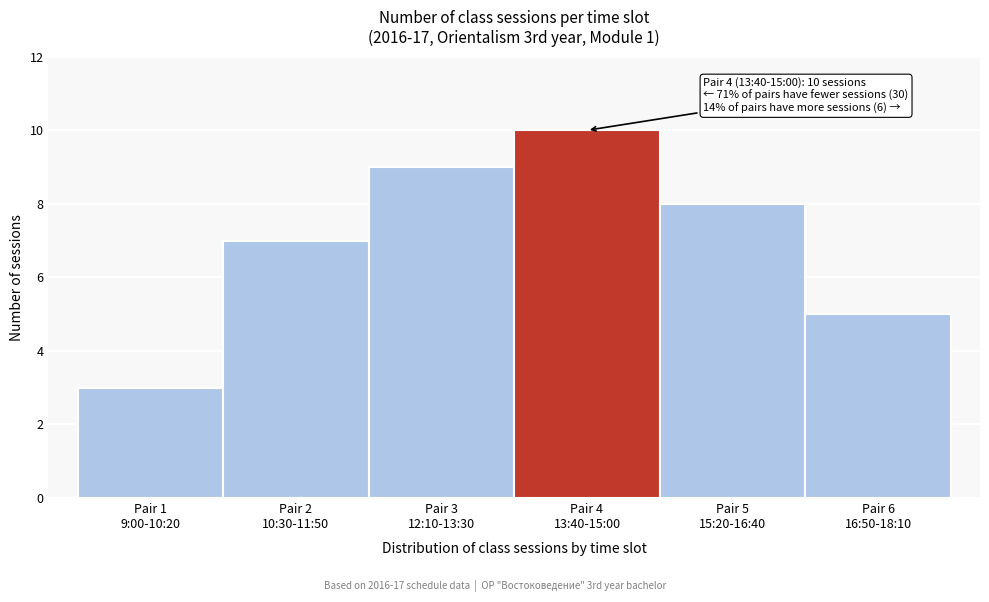

Reading left to right, what are all the values shown in this chart?

3	7	9	10	8	5